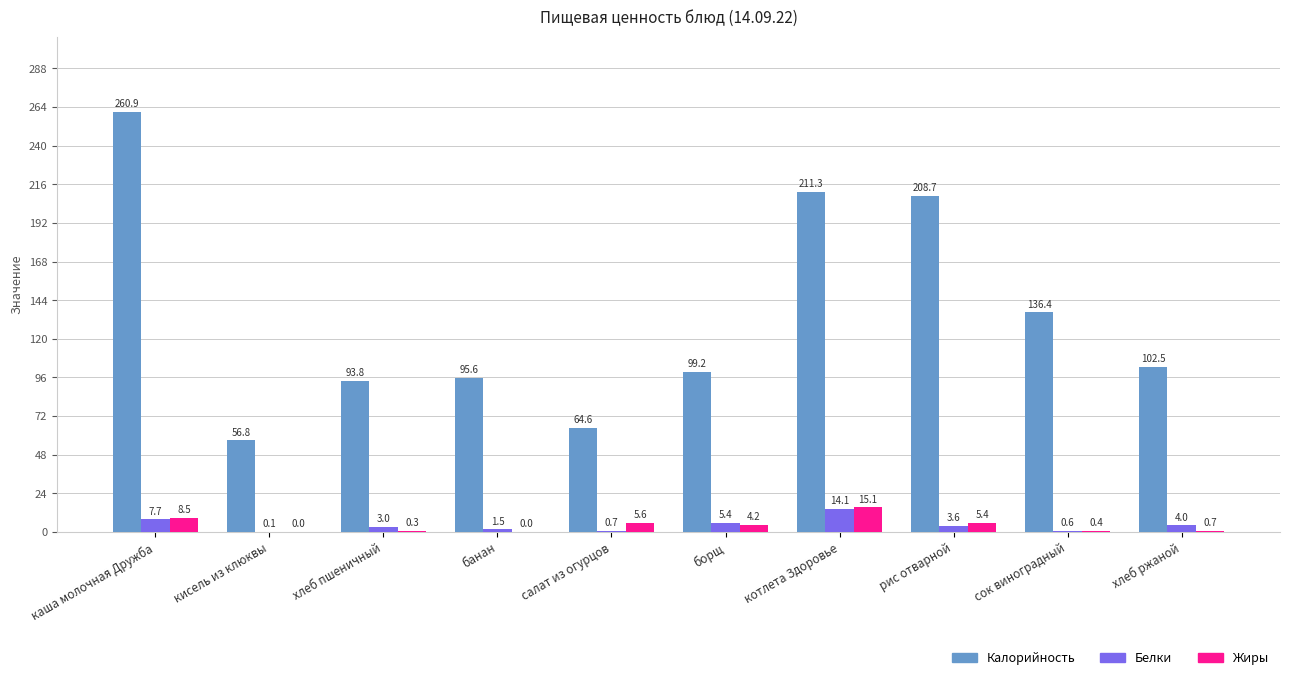

What is the difference between the Калорийность values at хлеб пшеничный and котлета Здоровье?

117.5